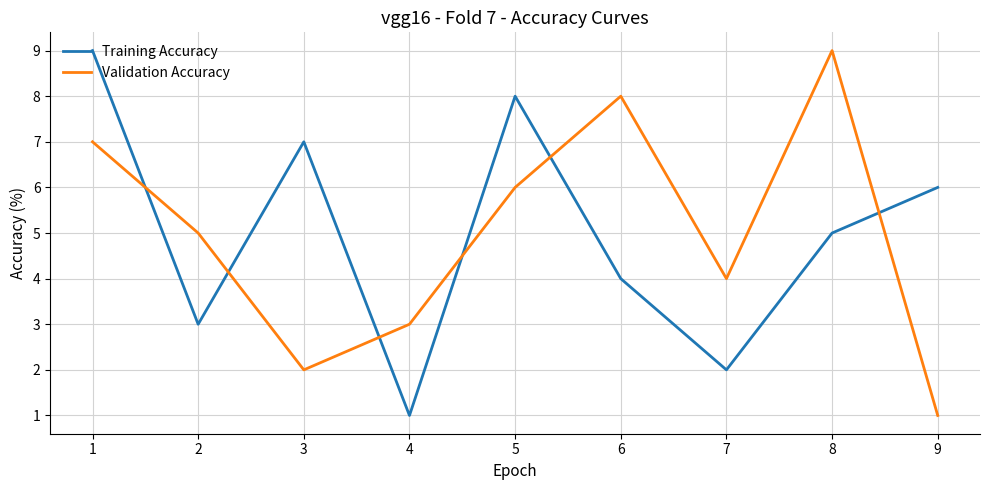

The value of Validation Accuracy at 2 is 5. True or false?

True